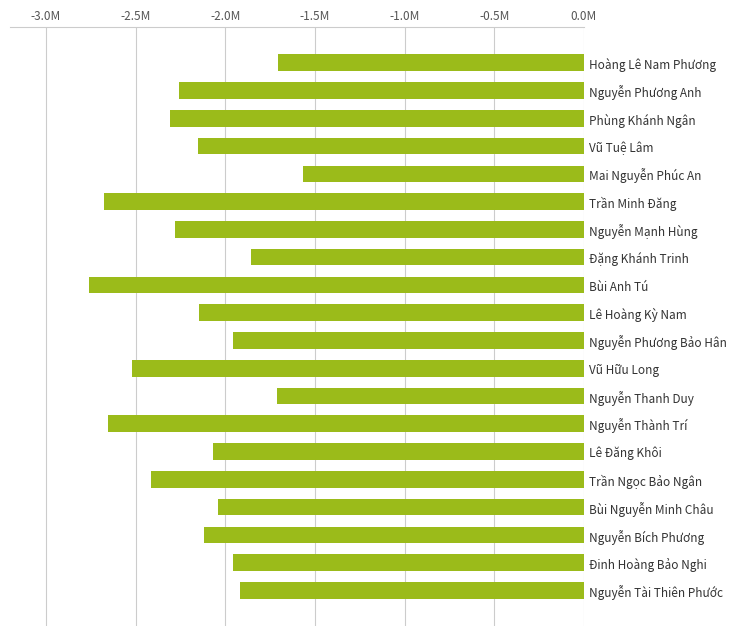

Are the bars horizontal?

Yes